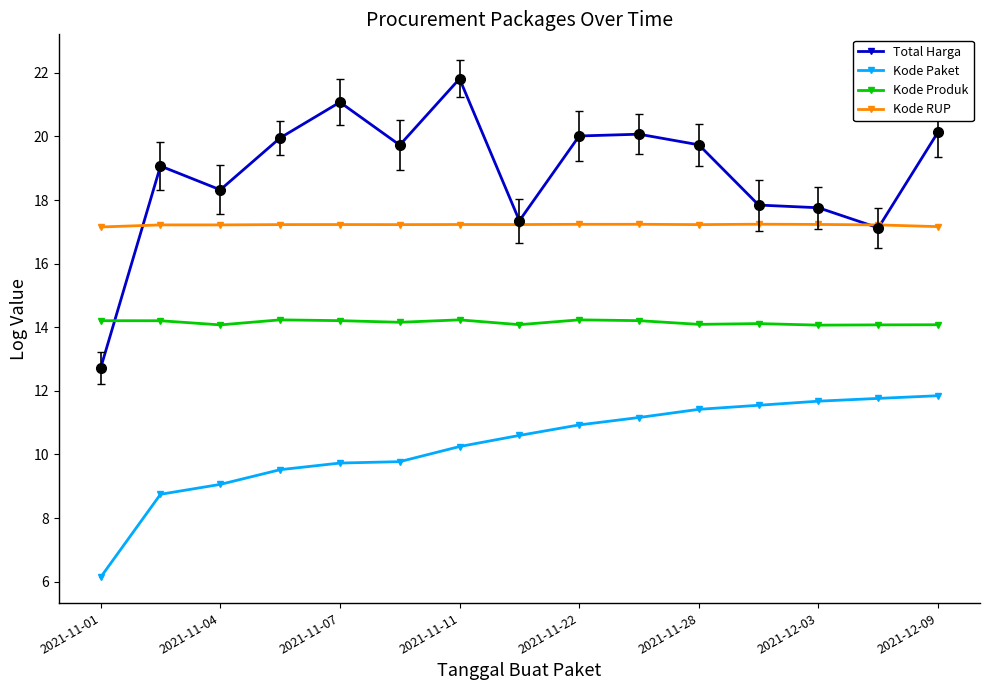

What is the maximum value shown in the chart?

21.8